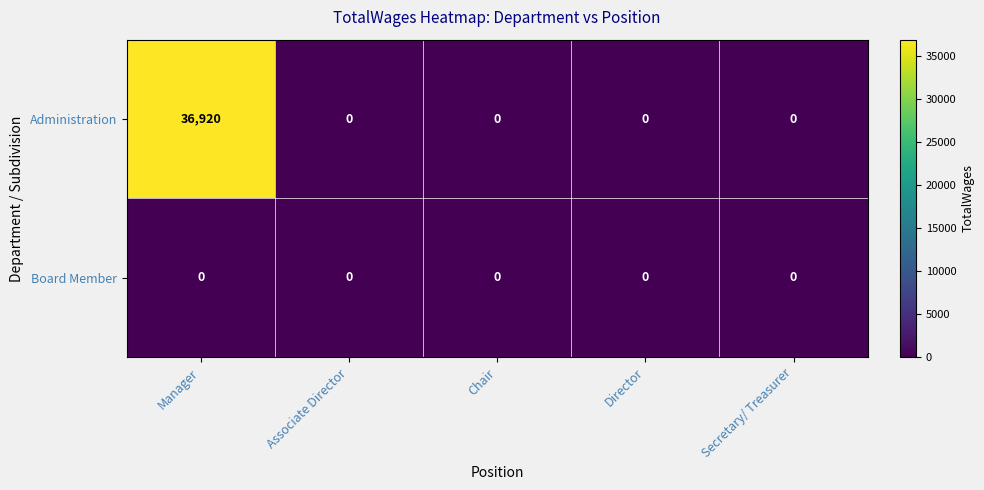

Which series has the widest spread of values?

Administration